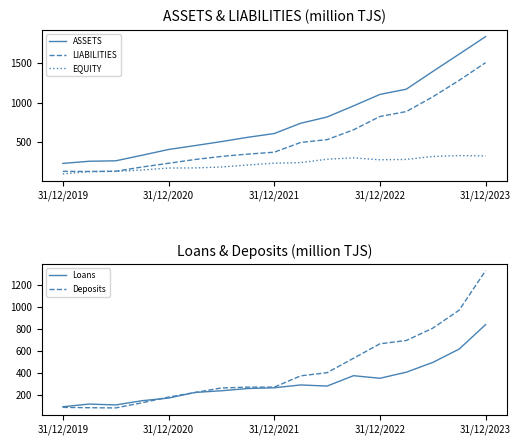

What is the maximum value for ASSETS?

1834.6